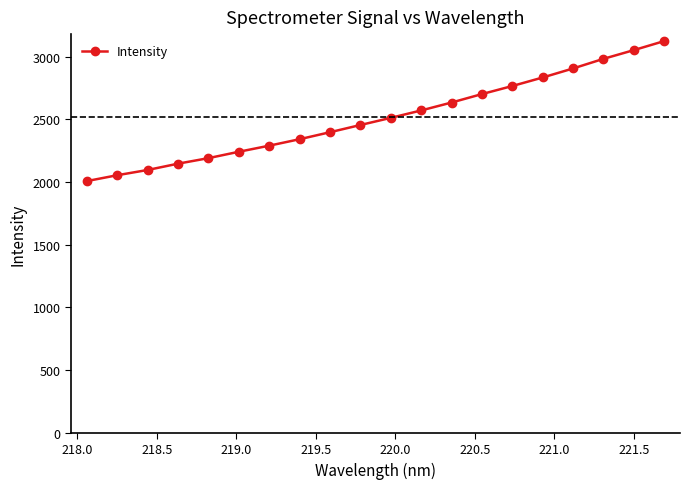

What is the value of the 9th point from the left?

2398.1